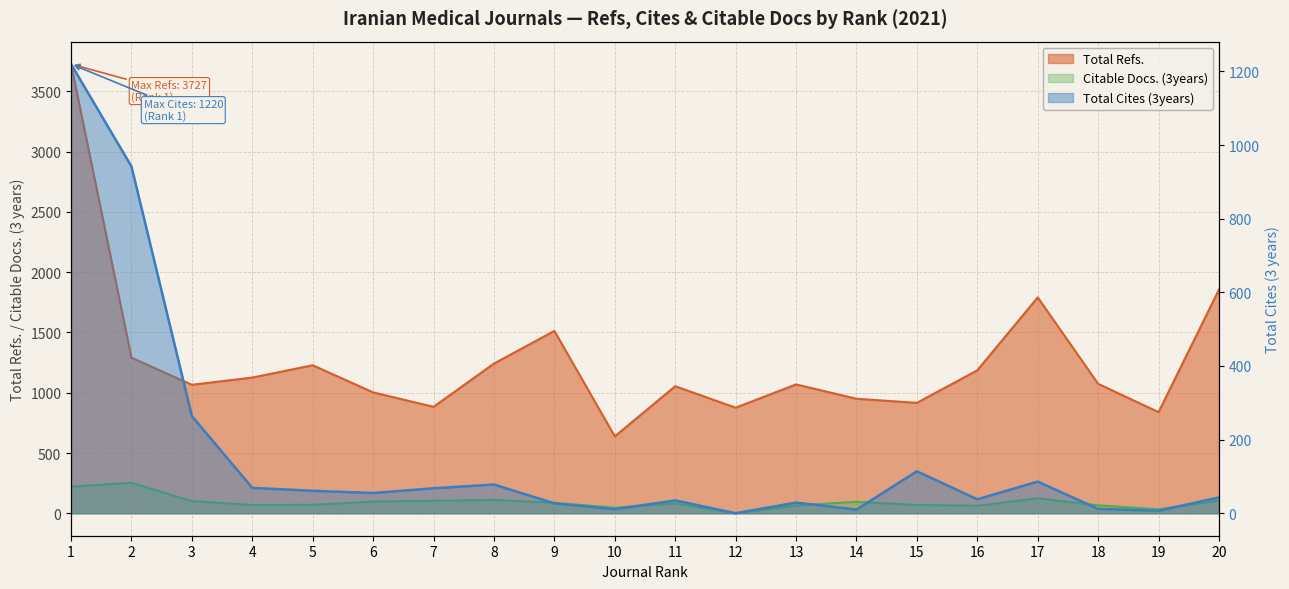

What is the average value of the Total Cites (3years) series?

158